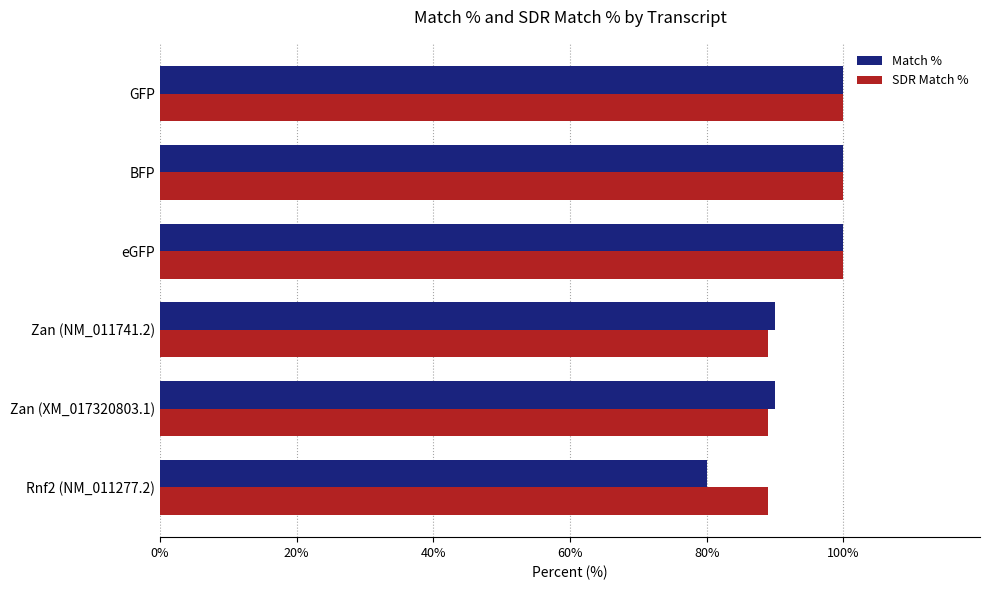

What is the minimum value shown in the chart?

80